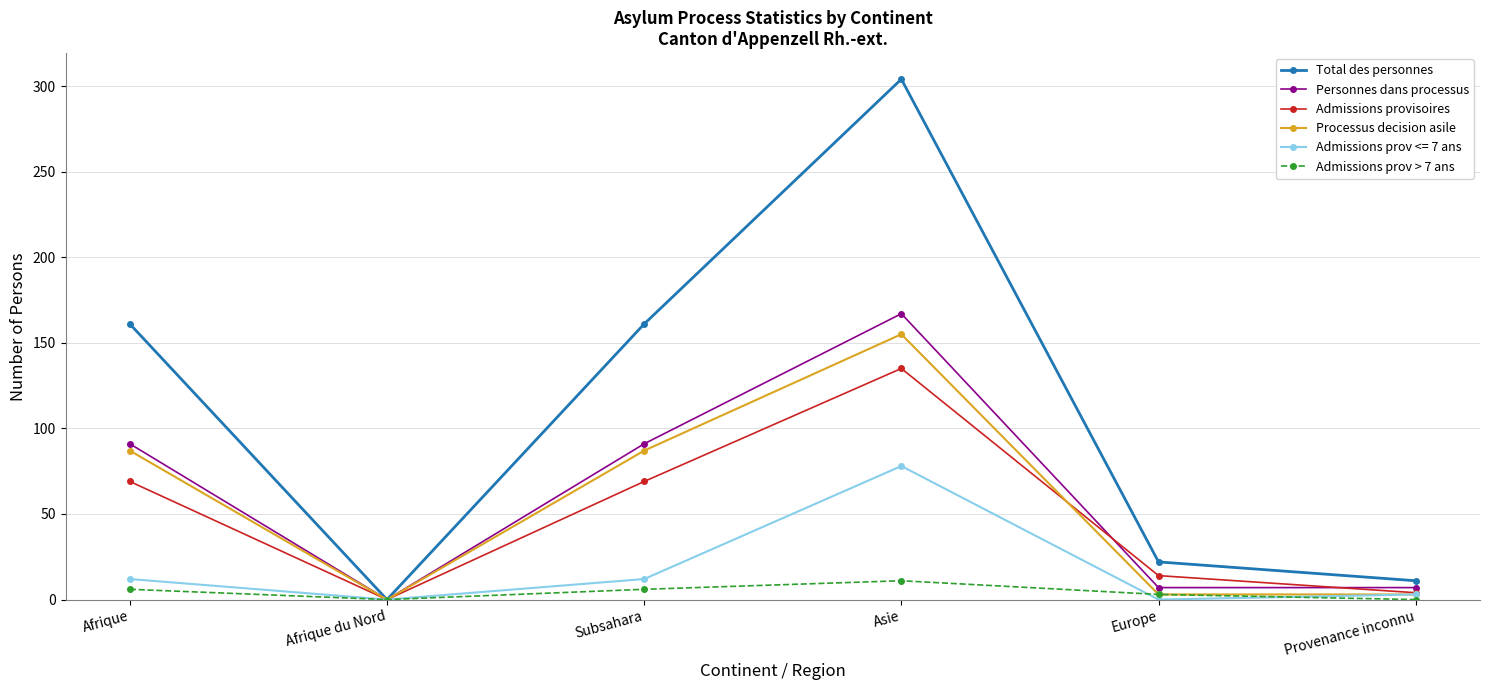

True or false: Processus decision asile has a value of 120 at Subsahara.

False